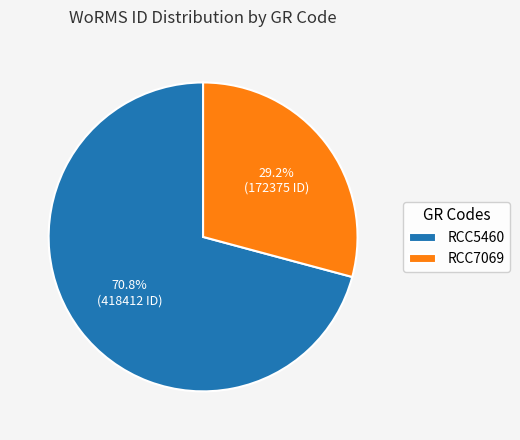

To the nearest percent, what is the difference between the RCC7069 and RCC5460 slice percentages?

42%